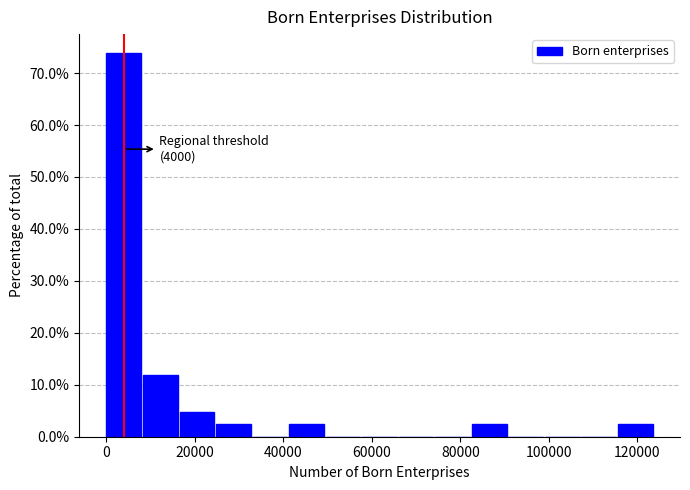

Over which range of the x-axis is the bar tallest?

0 to 8000